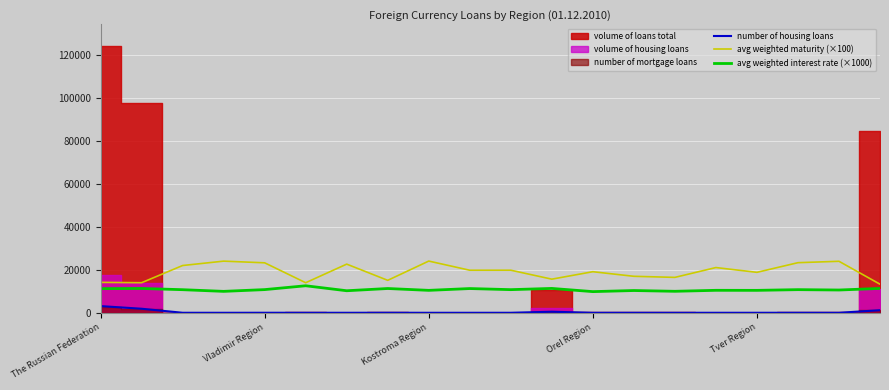

True or false: number of housing loans and avg weighted maturity (×100) cross at least once.

False